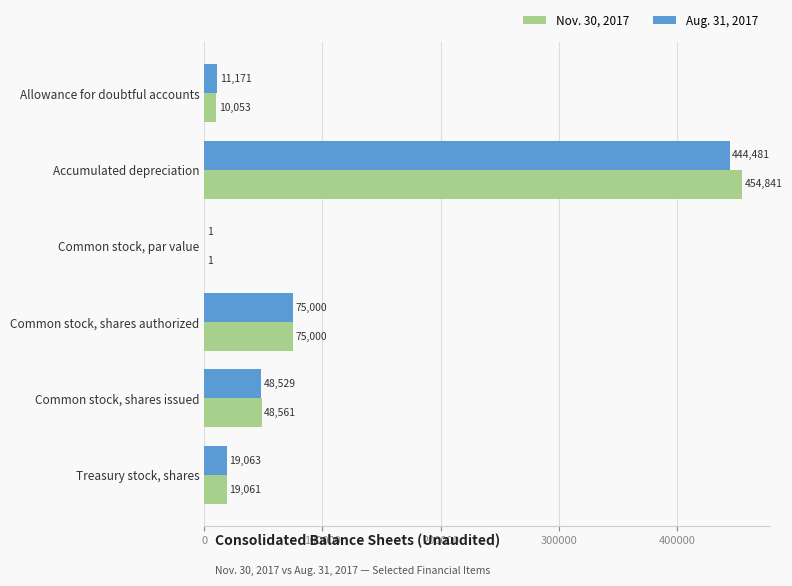

How many distinct data groups are displayed?

2